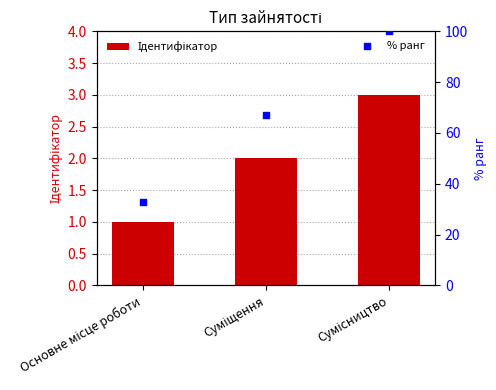

At which category is the sum across all series the highest?

Сумісництво